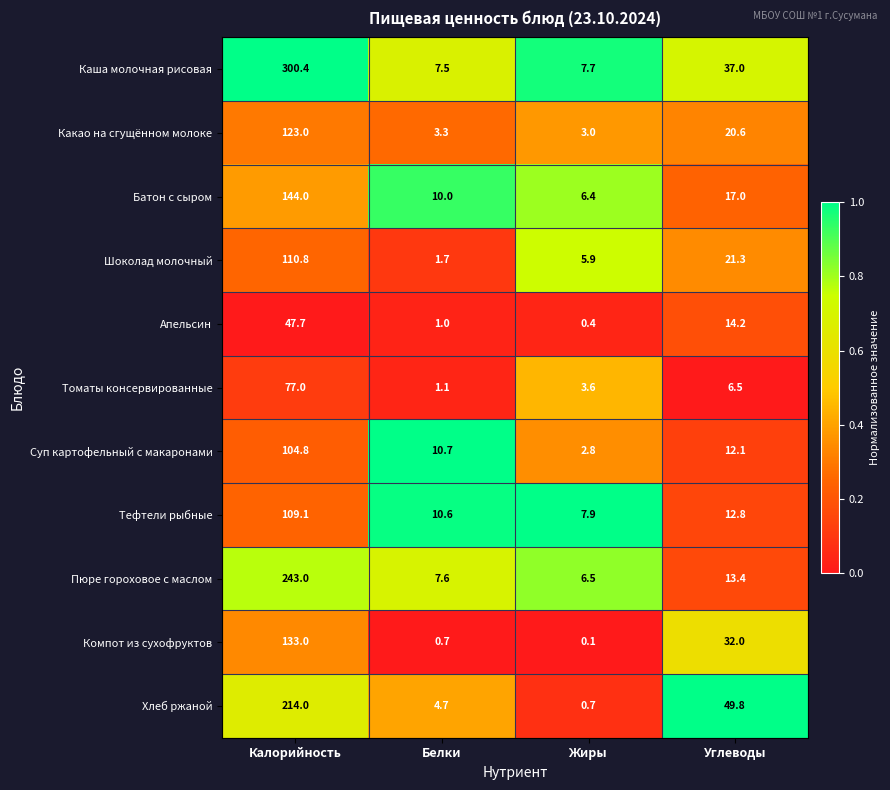

The Хлеб ржаной series shows 49.8 at Углеводы. True or false?

True